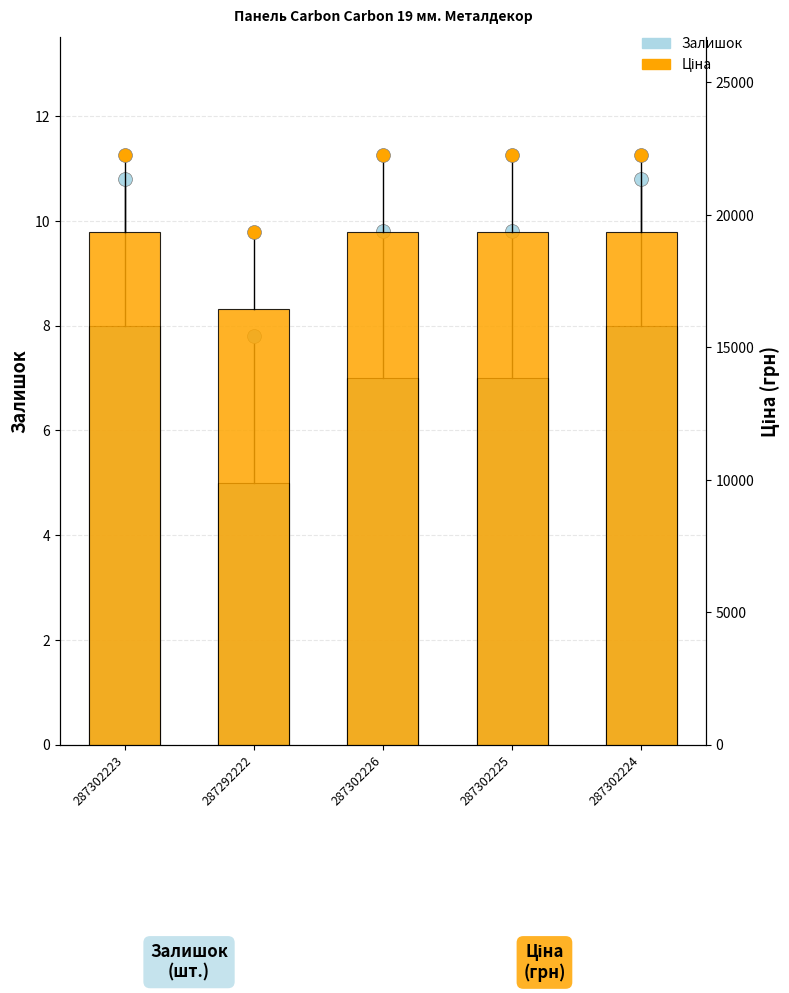

Which has a higher value, 287302224 or 287302225?

287302224